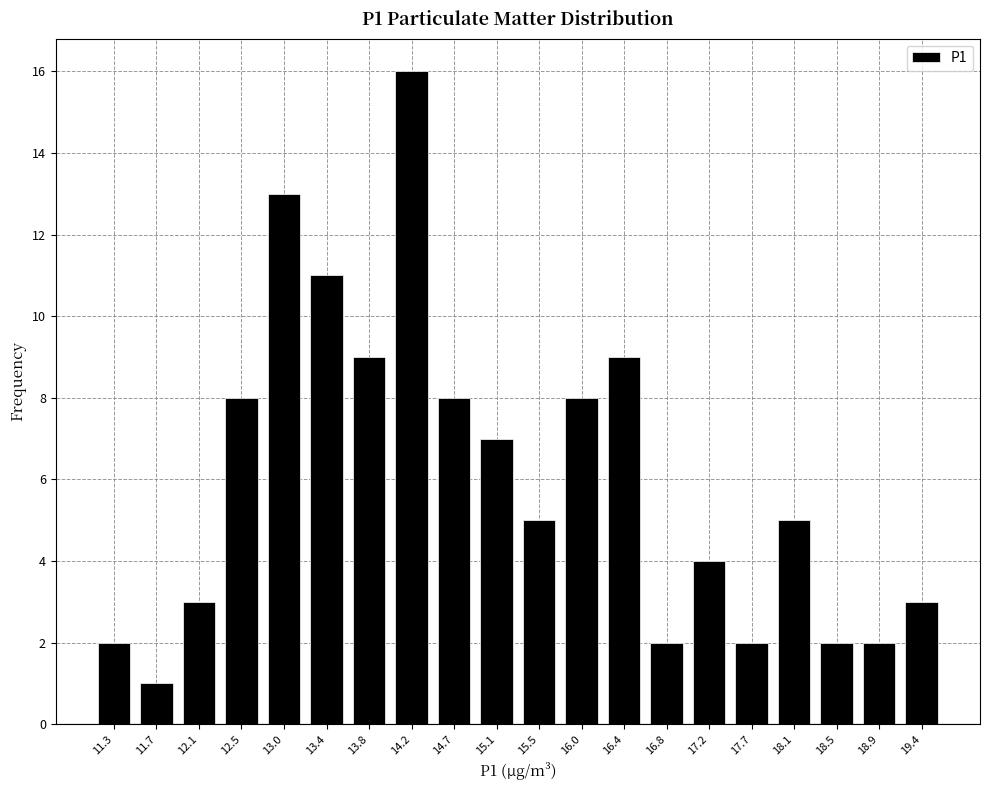

Reading left to right, transcribe this chart: for each bar, give the range it covers on the x-axis and its height. Neither the bar edges nor the heights are printed on the chart, so give them approximately, as read against the axes.

11.05 to 11.50: 2
11.50 to 11.90: 1
11.90 to 12.35: 3
12.35 to 12.75: 8
12.75 to 13.20: 13
13.20 to 13.60: 11
13.60 to 14.05: 9
14.05 to 14.45: 16
14.45 to 14.90: 8
14.90 to 15.30: 7
15.30 to 15.75: 5
15.75 to 16.15: 8
16.15 to 16.60: 9
16.60 to 17.00: 2
17.00 to 17.45: 4
17.45 to 17.85: 2
17.85 to 18.30: 5
18.30 to 18.75: 2
18.75 to 19.15: 2
19.15 to 19.60: 3